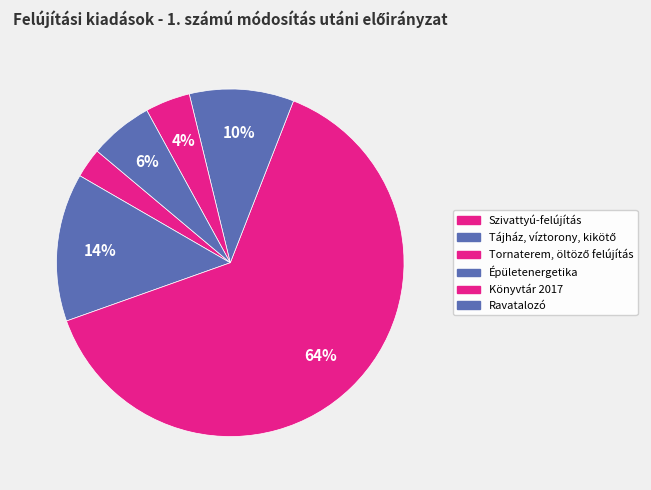

Which has a higher value, Tájház, víztorony, kikötő or Épületenergetika?

Tájház, víztorony, kikötő